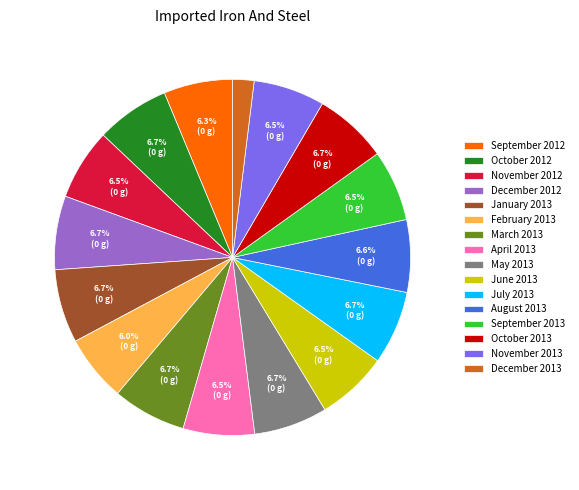

What is the smallest slice in the pie chart?

December 2013